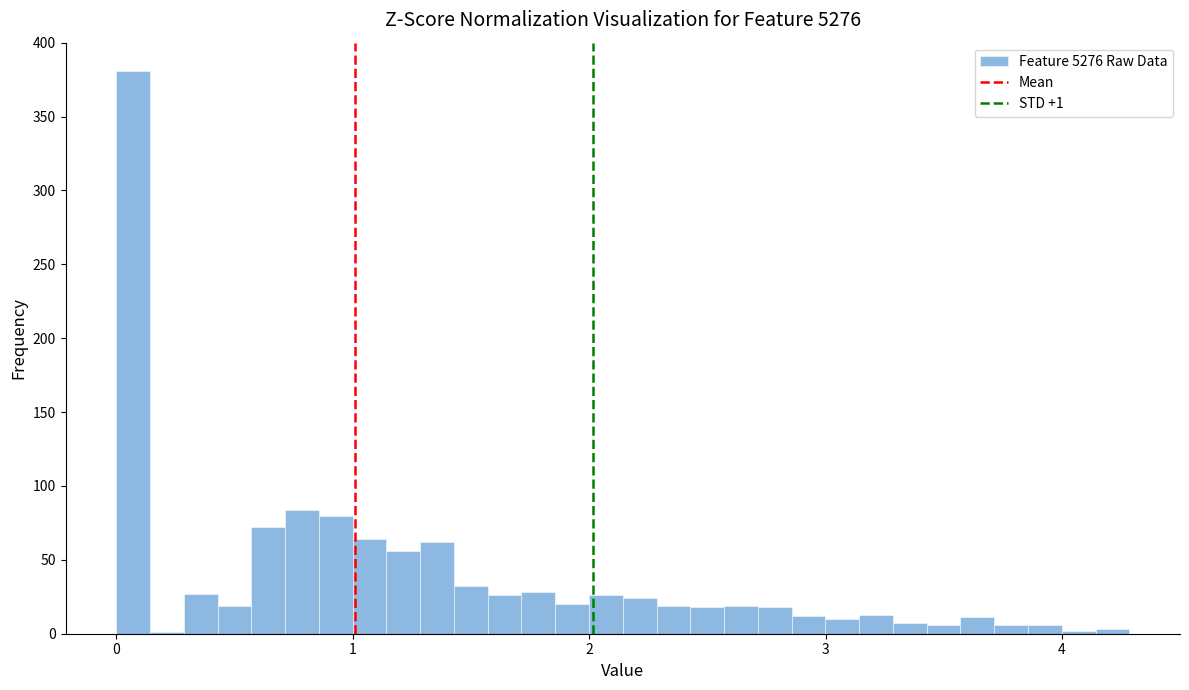

Around what value on the x-axis is the tallest bar? Give the approximate position of its centre, as read against the axis.

0.1